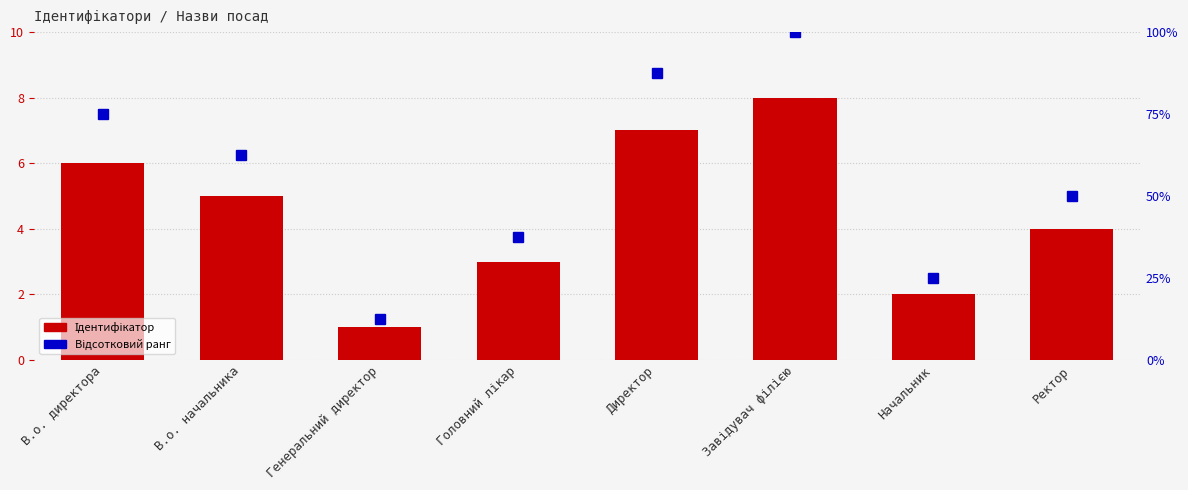

What value does the Ідентифікатор series have at Директор?

7.0